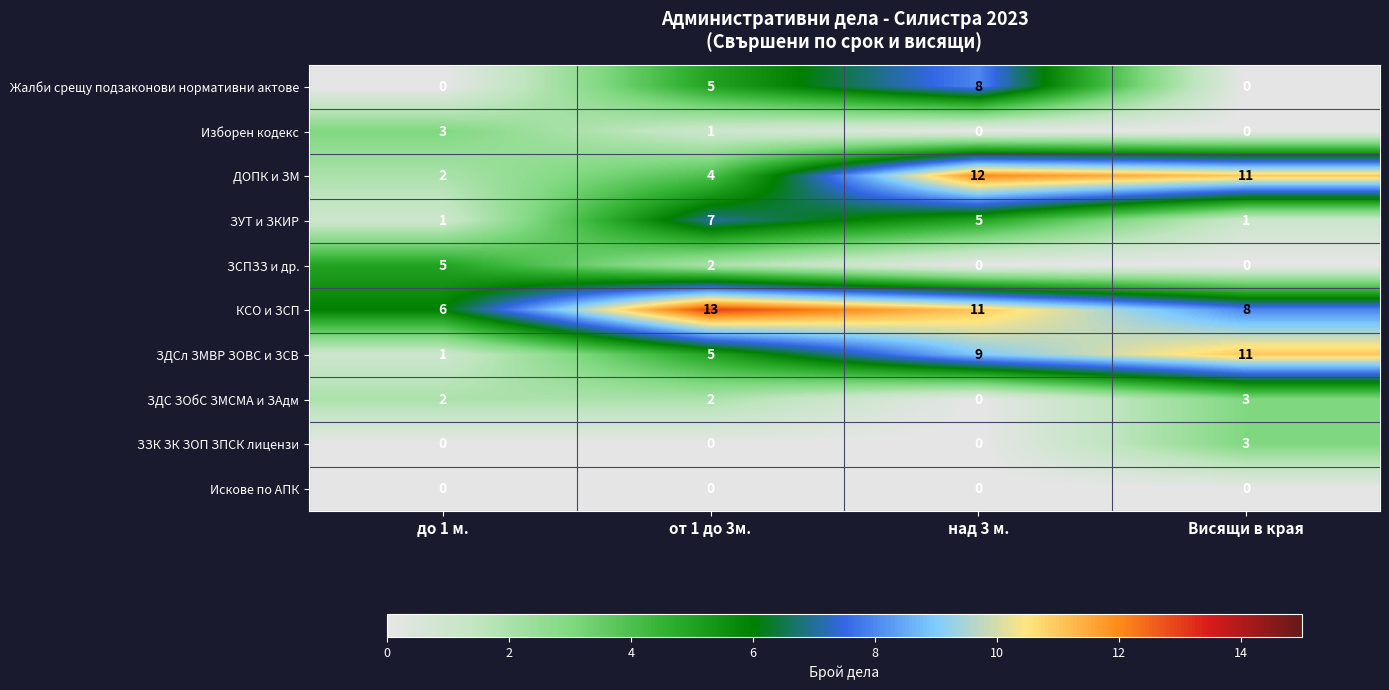

Is it true that КСО и ЗСП equals 9 at до 1 м.?

False